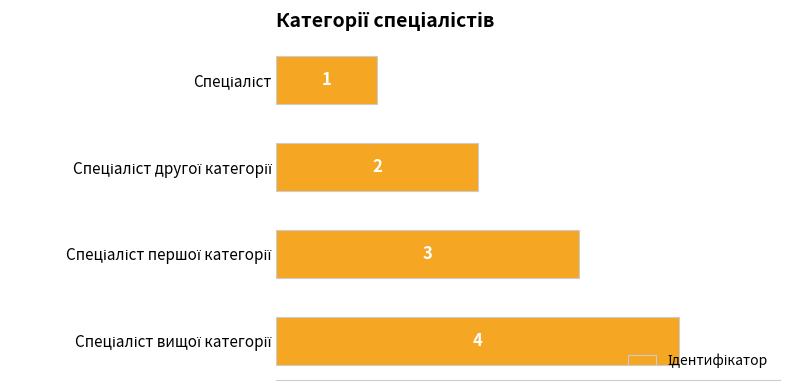

How many values are between 2 and 4?

3